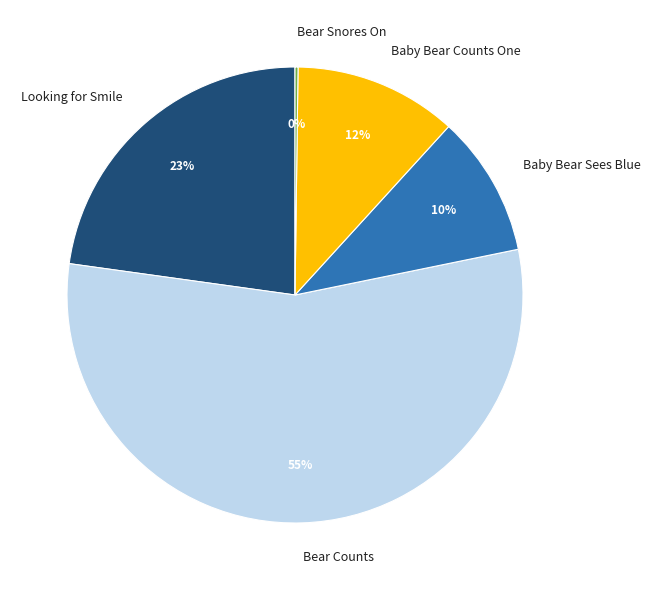

Which category accounts for the majority?

Bear Counts